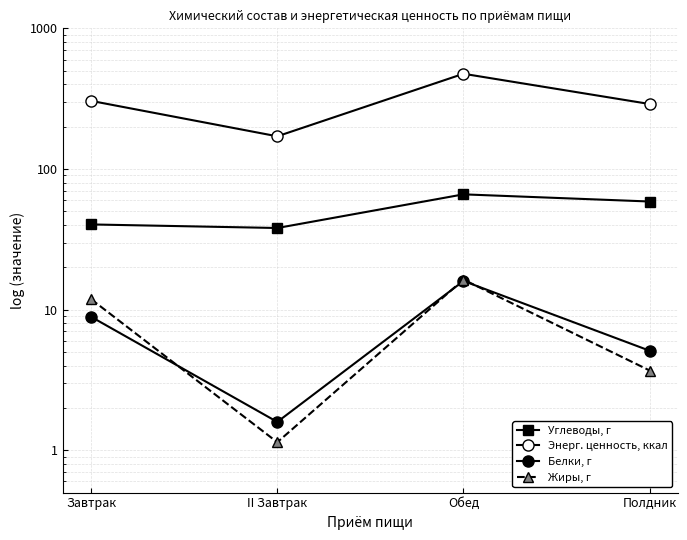

What is the sum of the Белки, г values at Обед and Полдник?

21.1